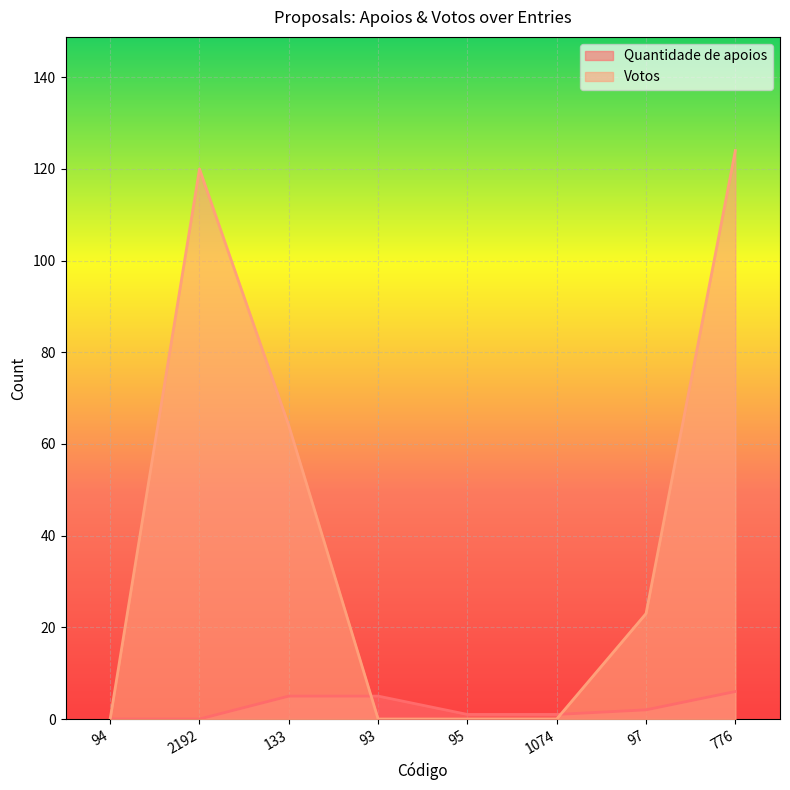

What is the sum of all Quantidade de apoios values?

20